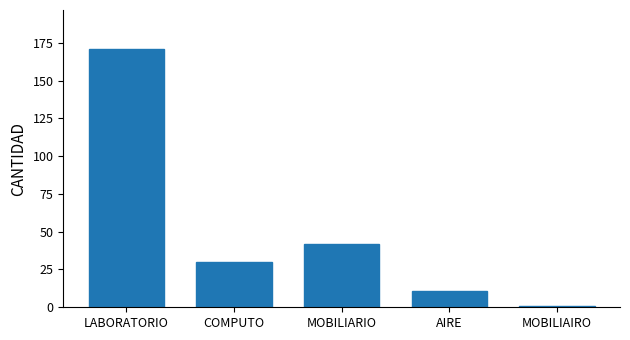

What is the smallest value displayed?

1